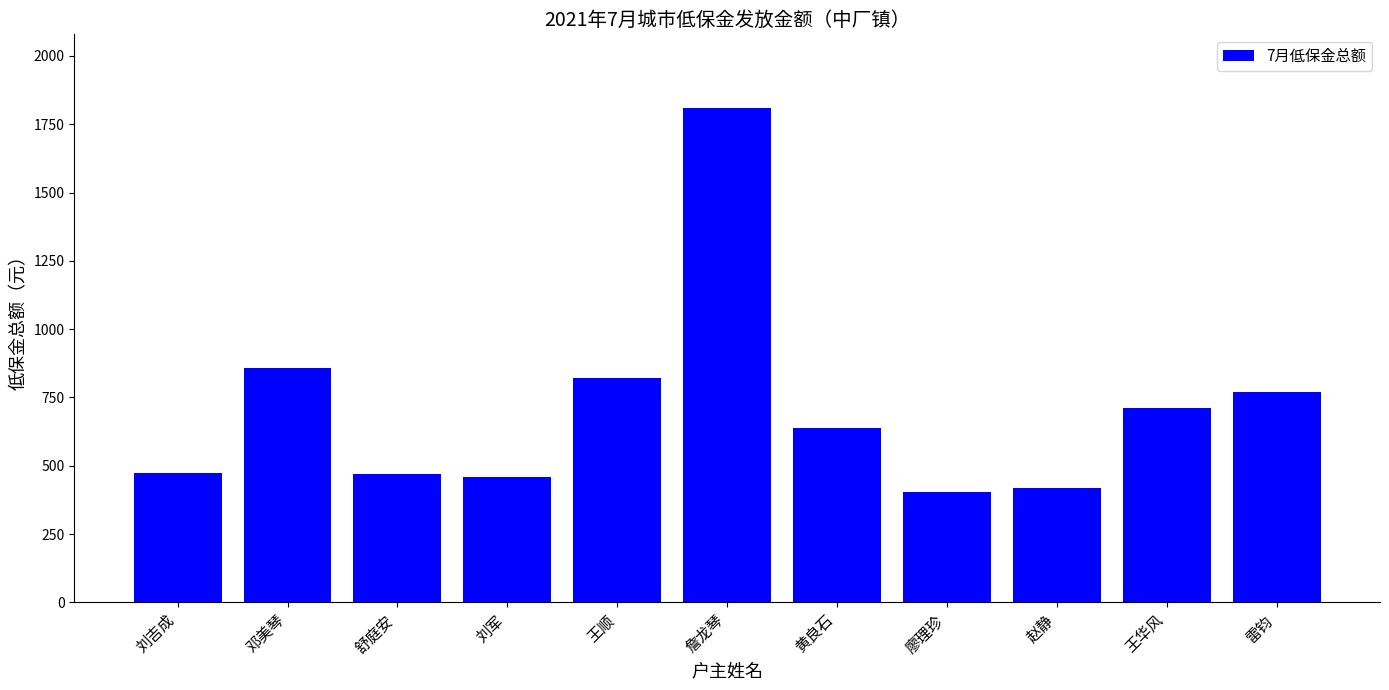

Approximately how many times larger is the value at 刘军 compared to 廖理珍?

1.1